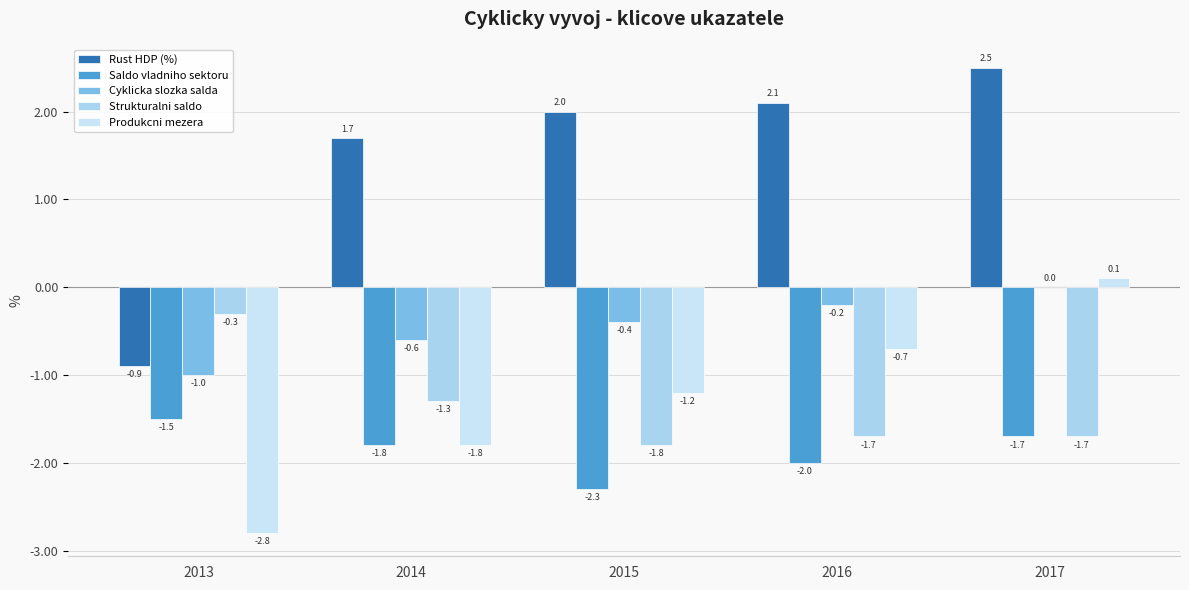

Are the bars grouped side by side (vs. stacked)?

Yes